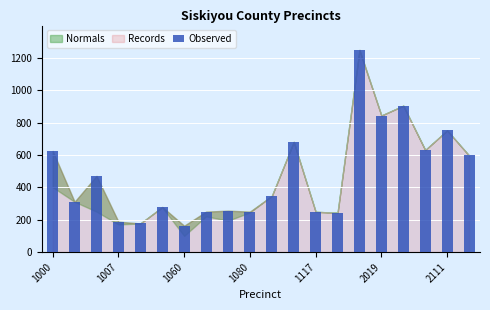

What is the value of the 14th bar from the left?

243